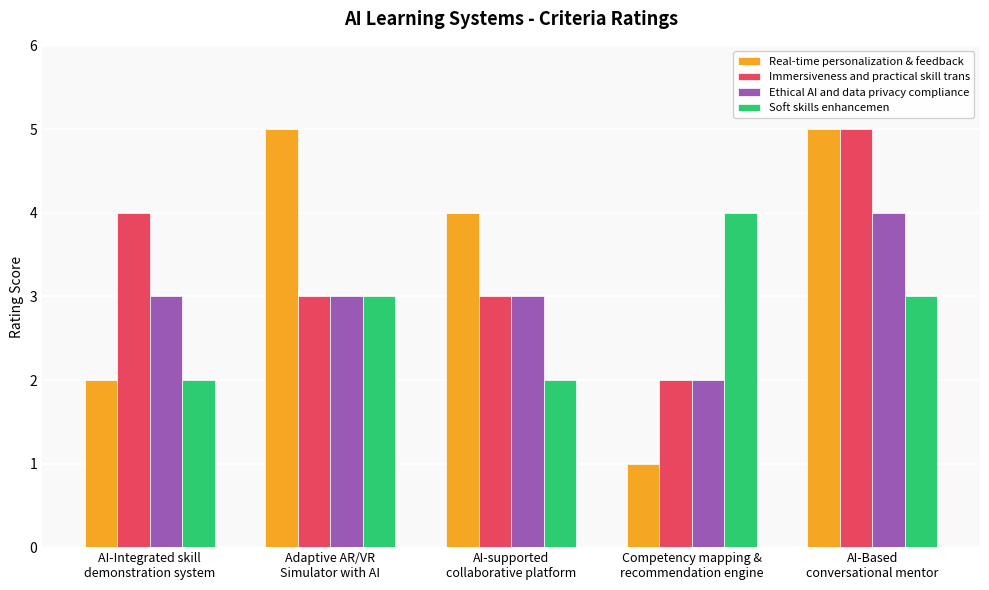

Reading left to right, extract all data points from this chart.

Real-time personalization & feedback: 2	5	4	1	5
Immersiveness and practical skill trans: 4	3	3	2	5
Ethical AI and data privacy compliance: 3	3	3	2	4
Soft skills enhancemen: 2	3	2	4	3